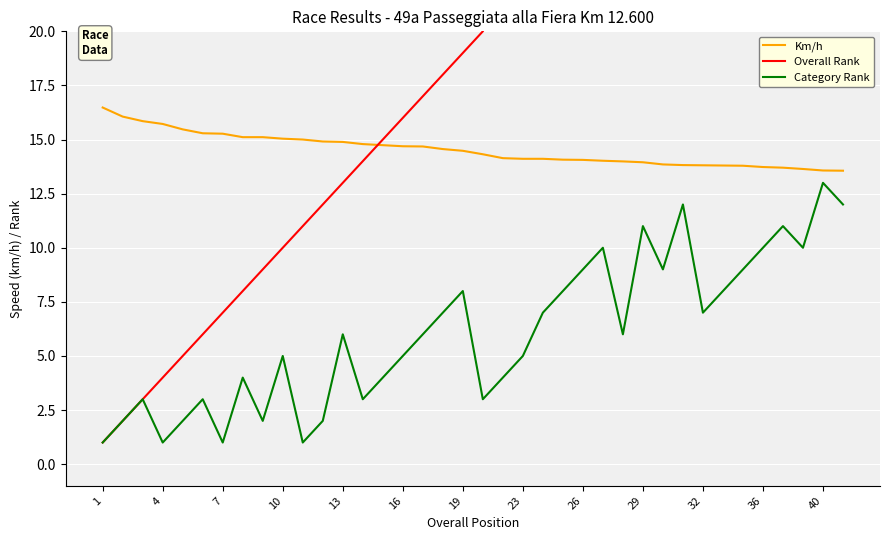

What are all the series names shown in the legend?

Km/h, Overall Rank, Category Rank